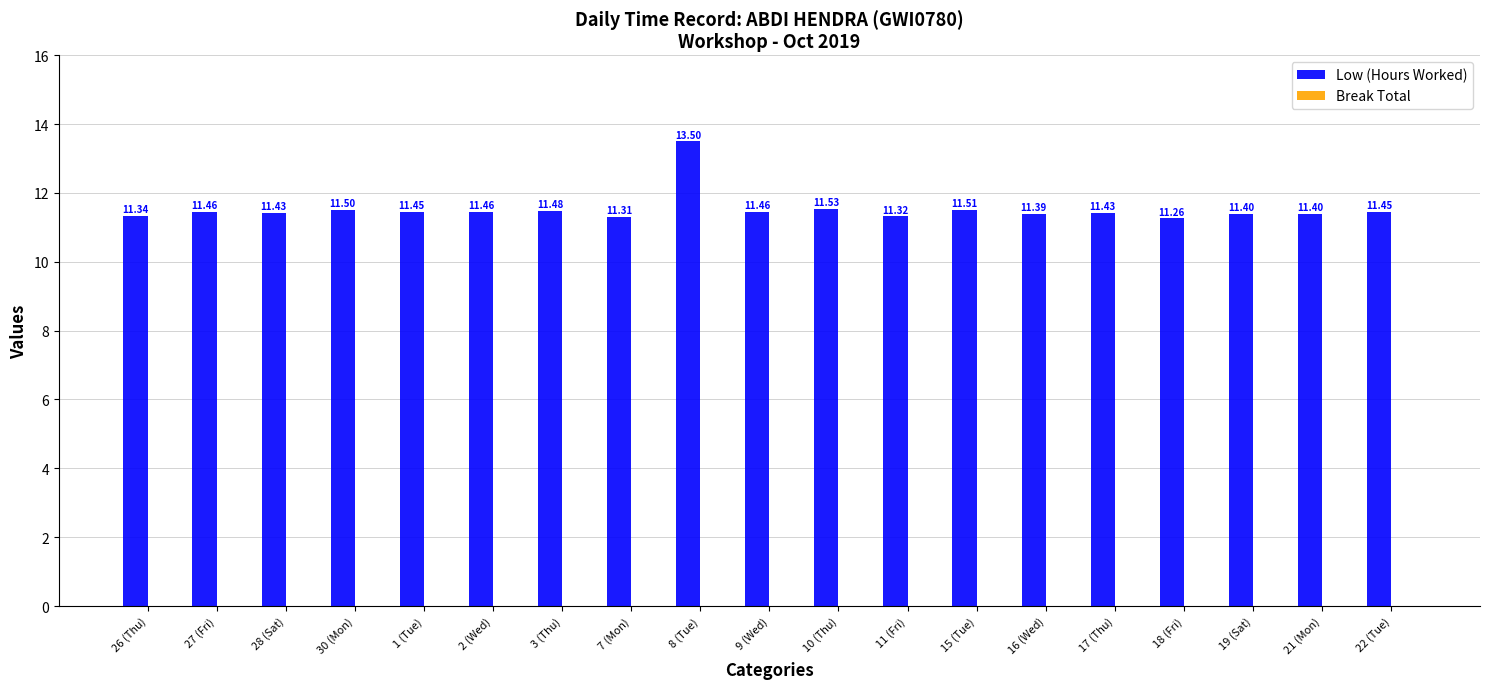

What is the average value?

11.5